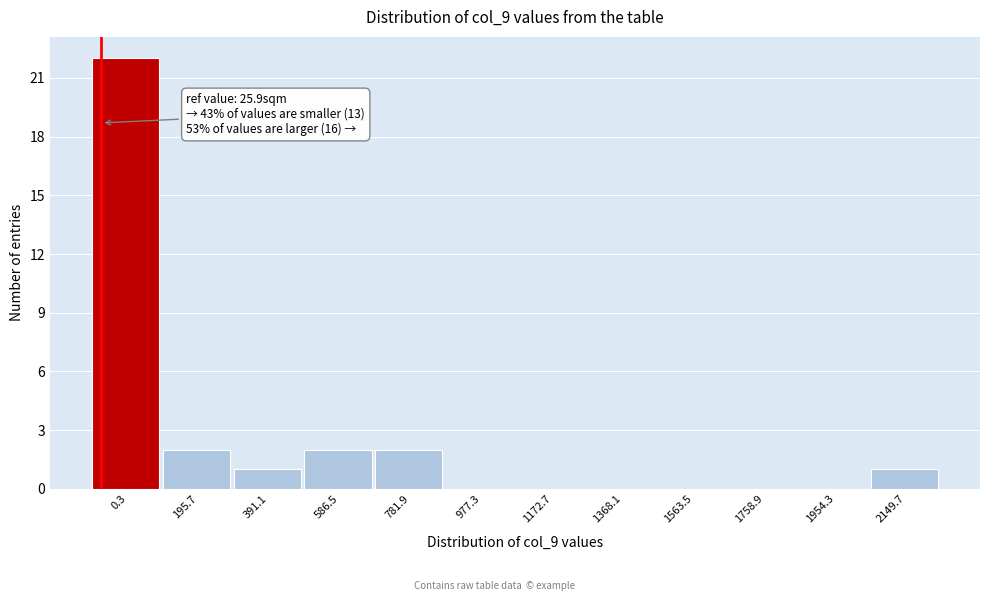

Reading left to right, extract all data points from this chart.

0.3=22	195.7=2	391.1=1	586.5=2	781.9=2	977.3=0	1172.7=0	1368.1=0	1563.5=0	1758.9=0	1954.3=0	2149.7=1